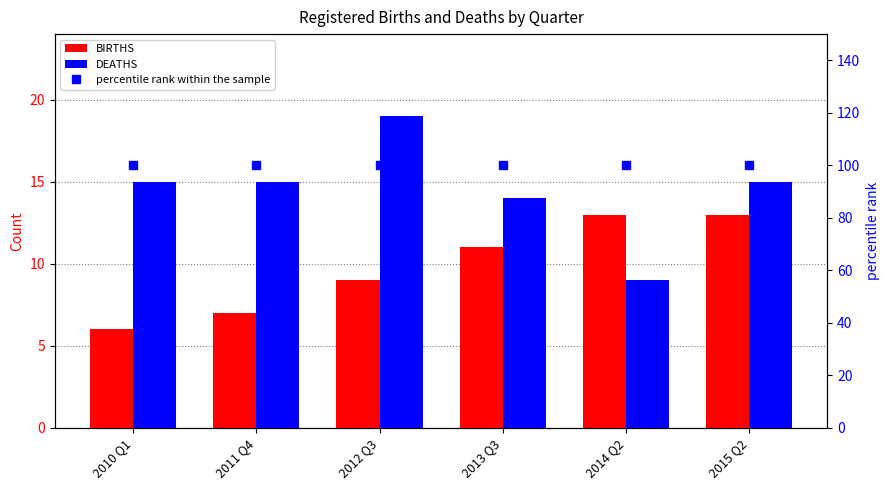

What is the total value across all series at 2012 Q3?

128